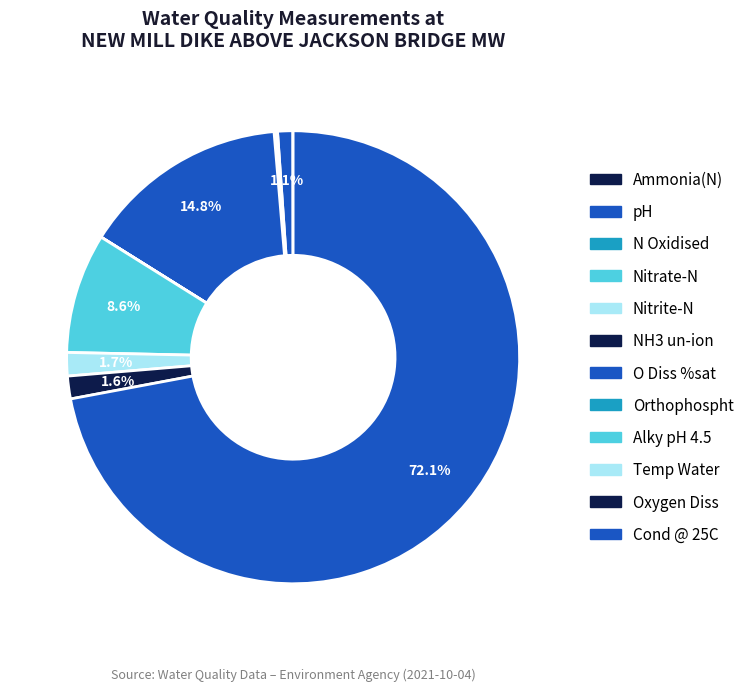

To the nearest percent, what is the combined percentage of N Oxidised and Temp Water?

2%